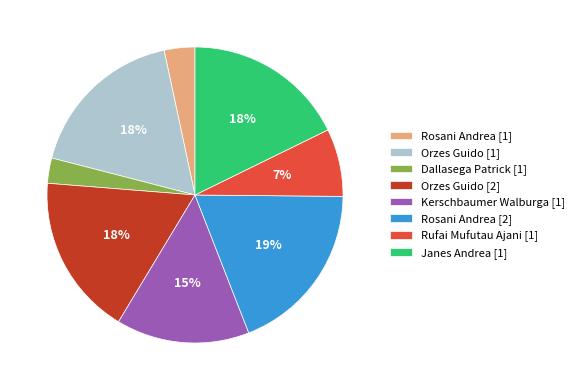

To the nearest percent, what is the difference between the Janes Andrea [1] and Dallasega Patrick [1] slice percentages?

15%